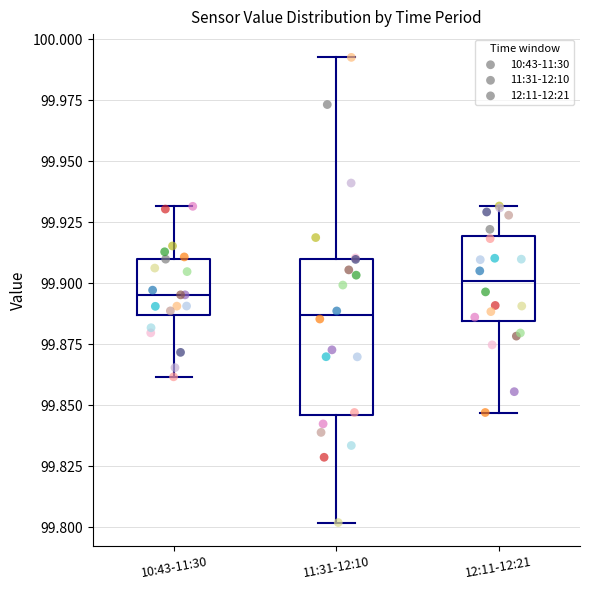

Reading left to right, transcribe this box plot: for each box, give where its median line is, the range the box spans, and where its two whiskers end, as read against the y-axis. The values are not printed on the chart, so give them approximately, as read against the axis.

10:43-11:30: median 99.895, box 99.885 to 99.910, whiskers 99.860 to 99.930
11:31-12:10: median 99.885, box 99.845 to 99.910, whiskers 99.800 to 99.995
12:11-12:21: median 99.900, box 99.885 to 99.920, whiskers 99.845 to 99.930